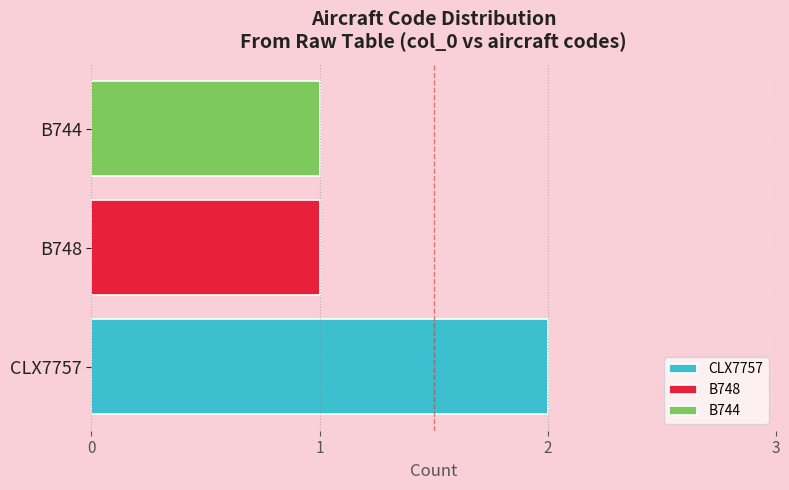

What are all the series names shown in the legend?

CLX7757, B748, B744